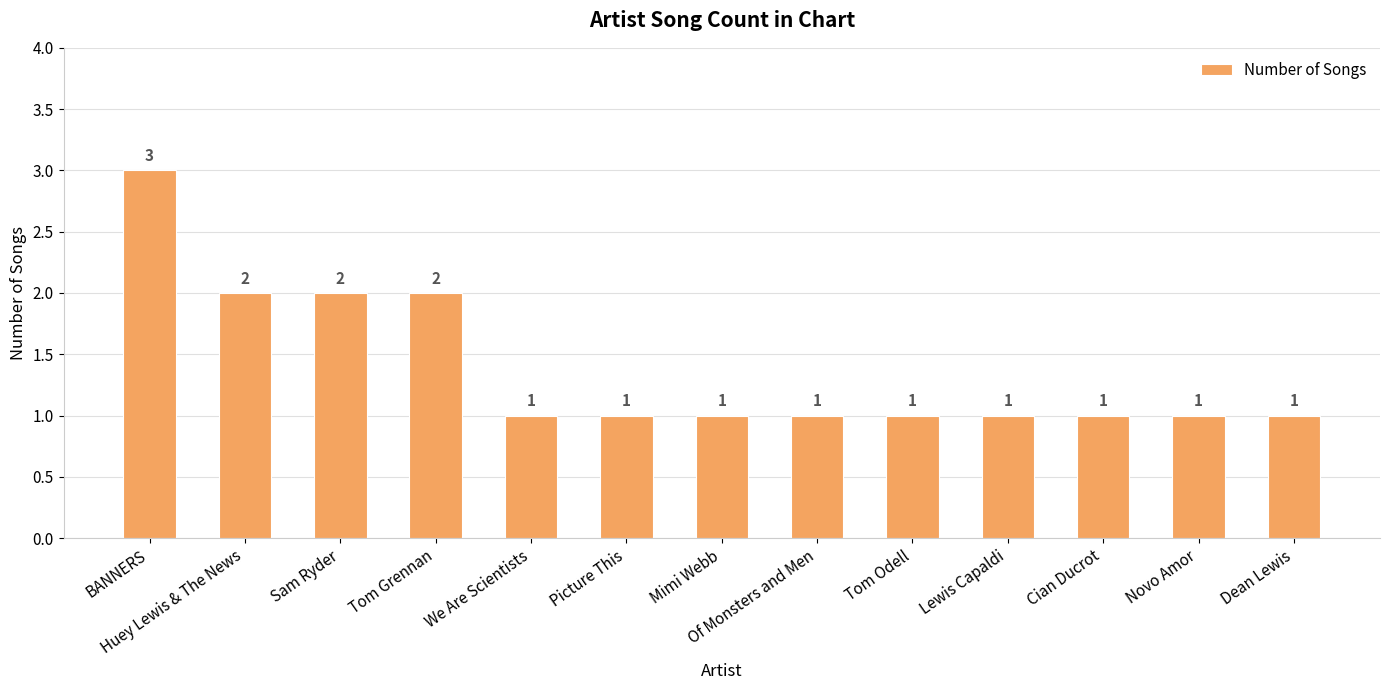

Reading left to right, what are all the values shown in this chart?

3	2	2	2	1	1	1	1	1	1	1	1	1